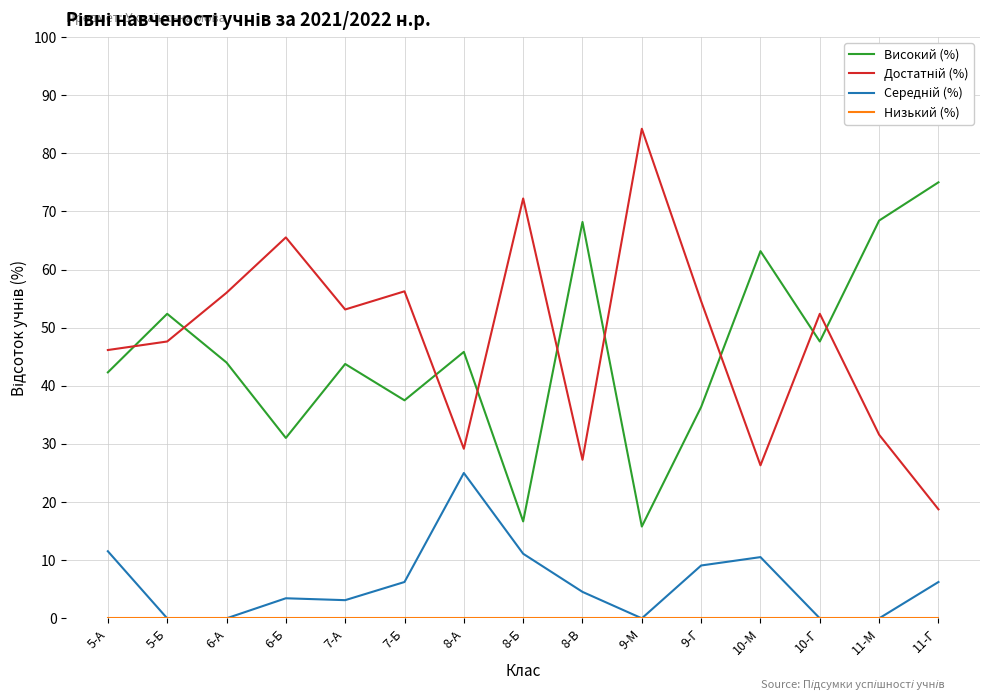

The value of Високий (%) at 9-М is 15.8. True or false?

True